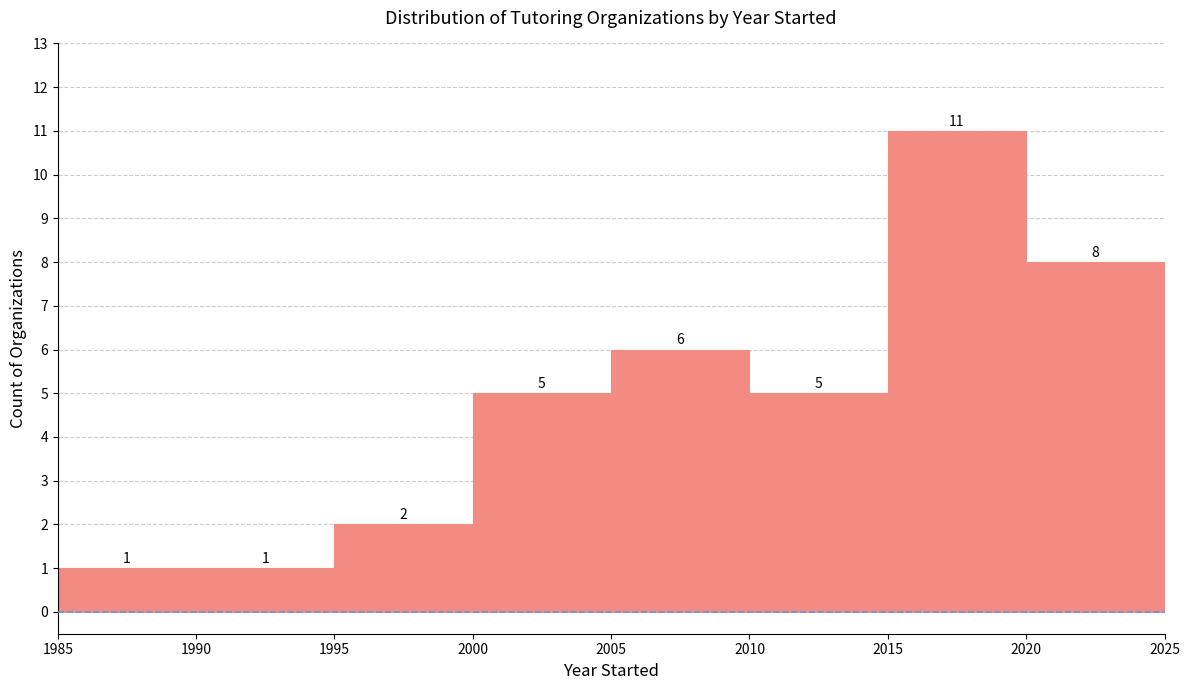

Reading left to right, transcribe this chart: for each bar, give the range it covers on the x-axis and its height.

1985 to 1990: 1
1990 to 1995: 1
1995 to 2000: 2
2000 to 2005: 5
2005 to 2010: 6
2010 to 2015: 5
2015 to 2020: 11
2020 to 2025: 8